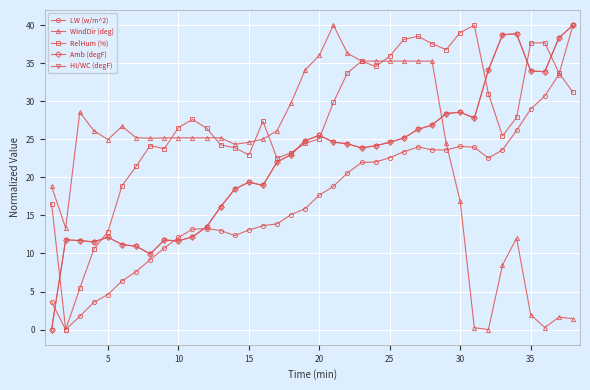

Is this an area chart (filled region under the line)?

No